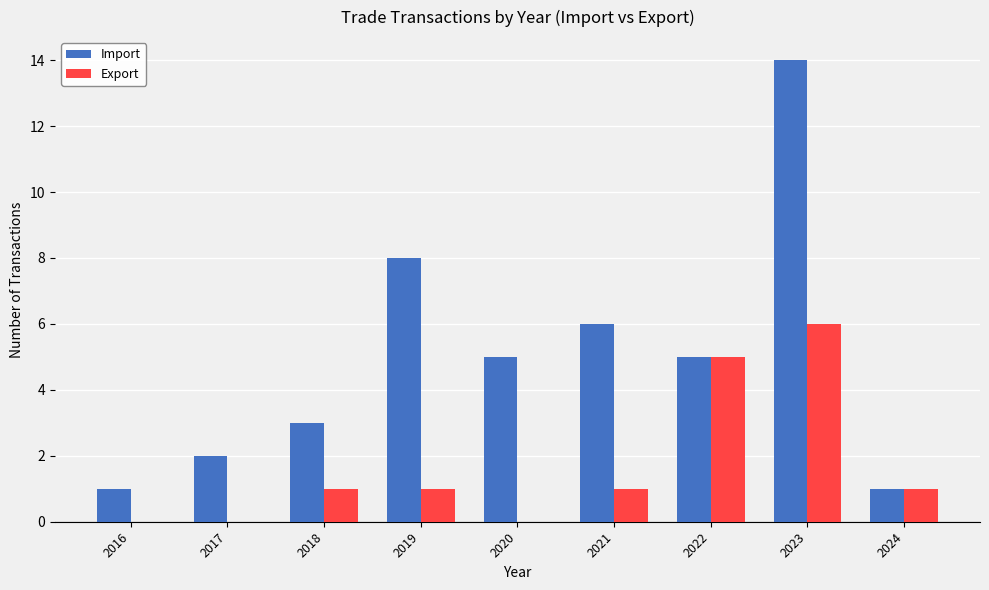

How many groups of bars are there?

9